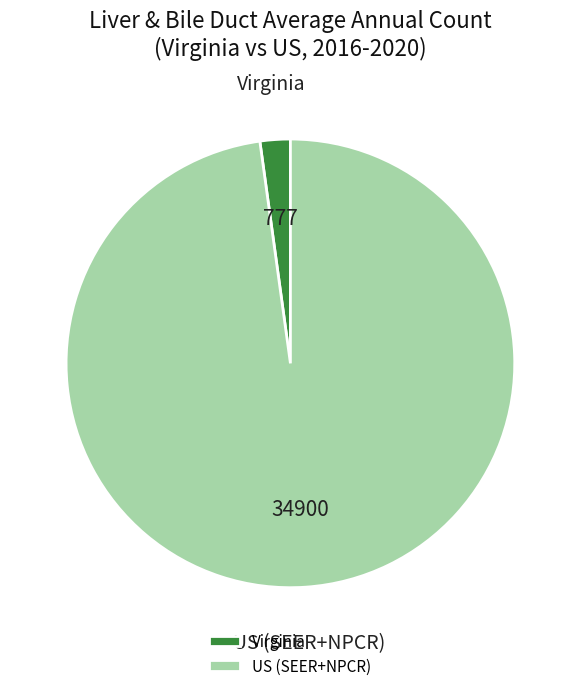

Approximately how many times larger is the value at US (SEER+NPCR) compared to Virginia?

44.9